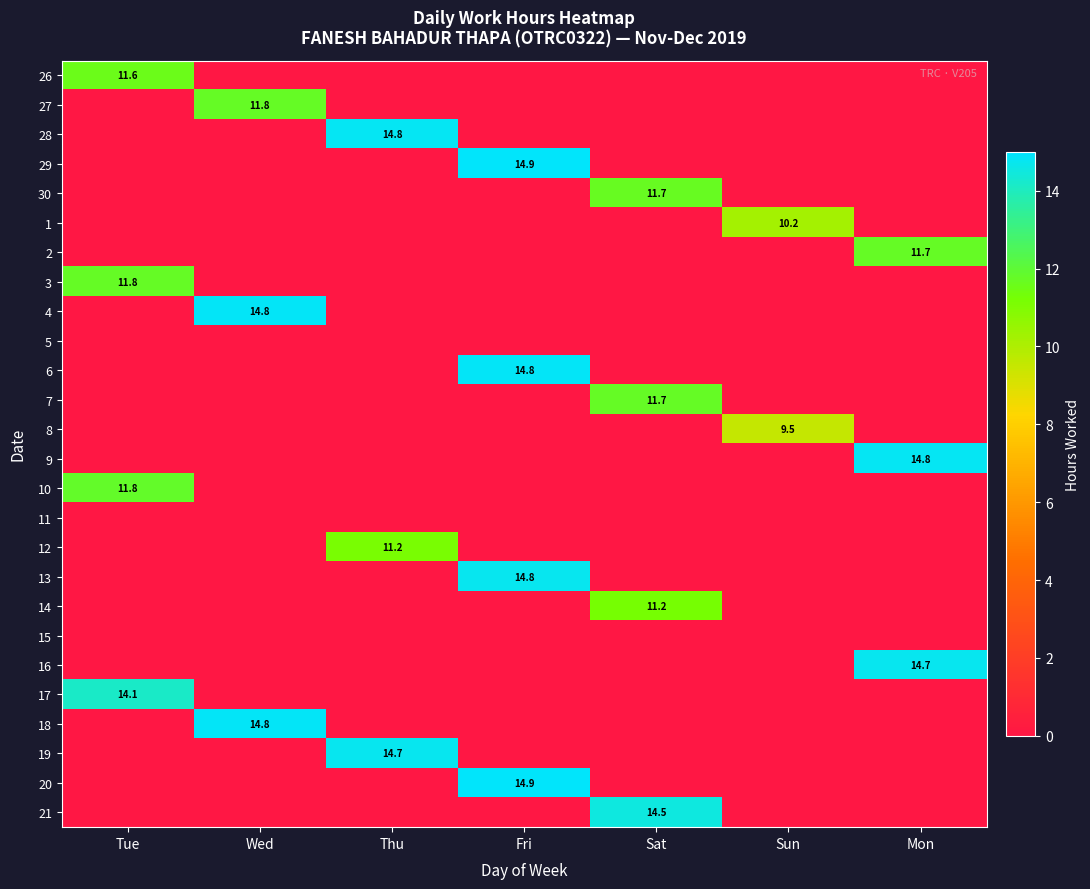

How many data points does each series have?

7